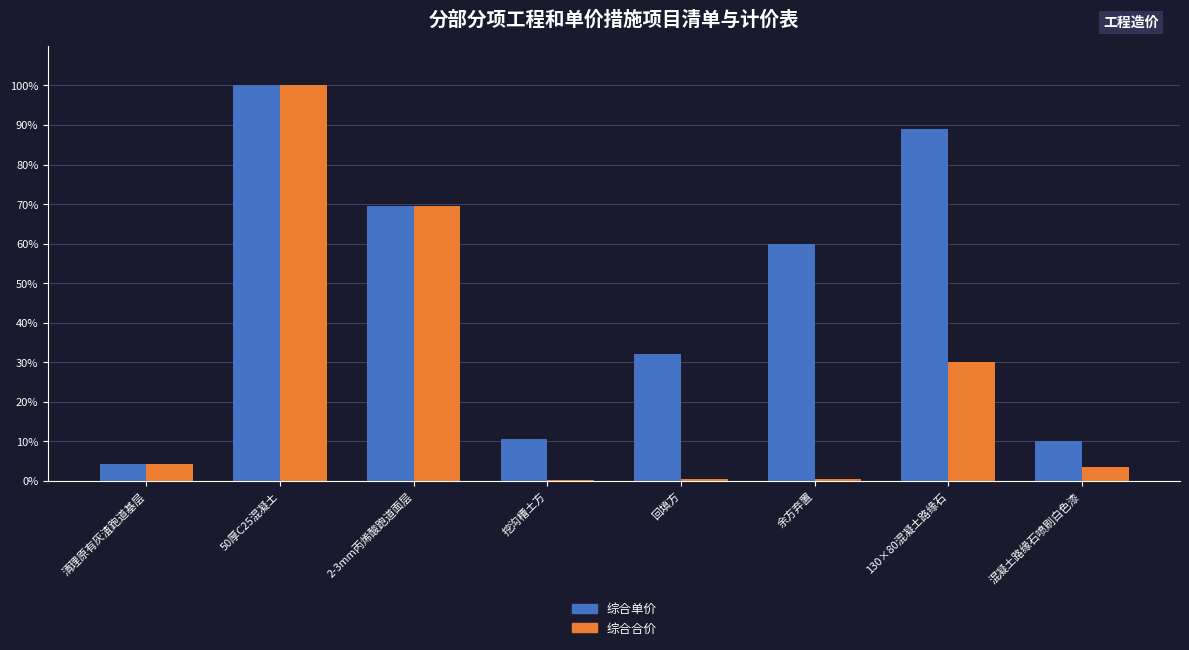

Which label corresponds to the largest value in the chart?

50厚C25混凝土